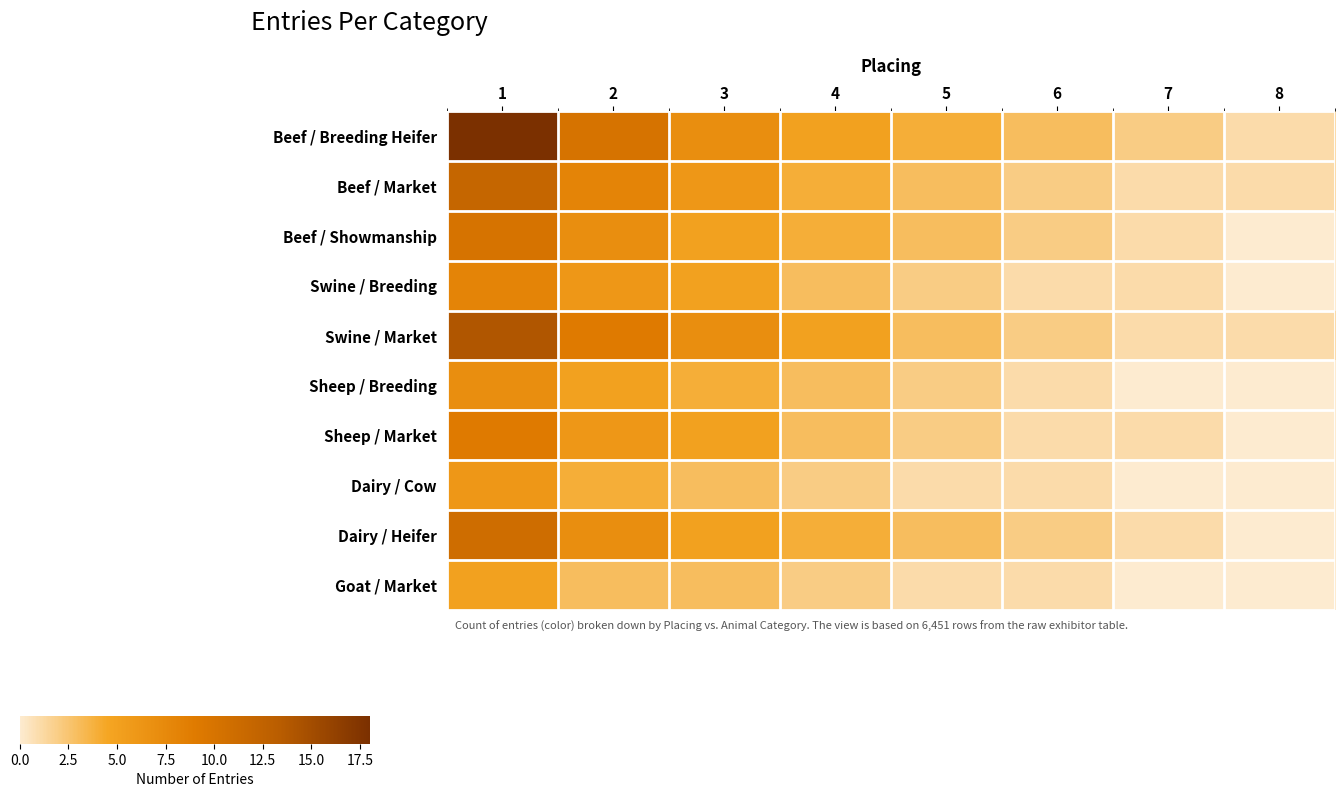

Between 4 and 3, which is larger?

3